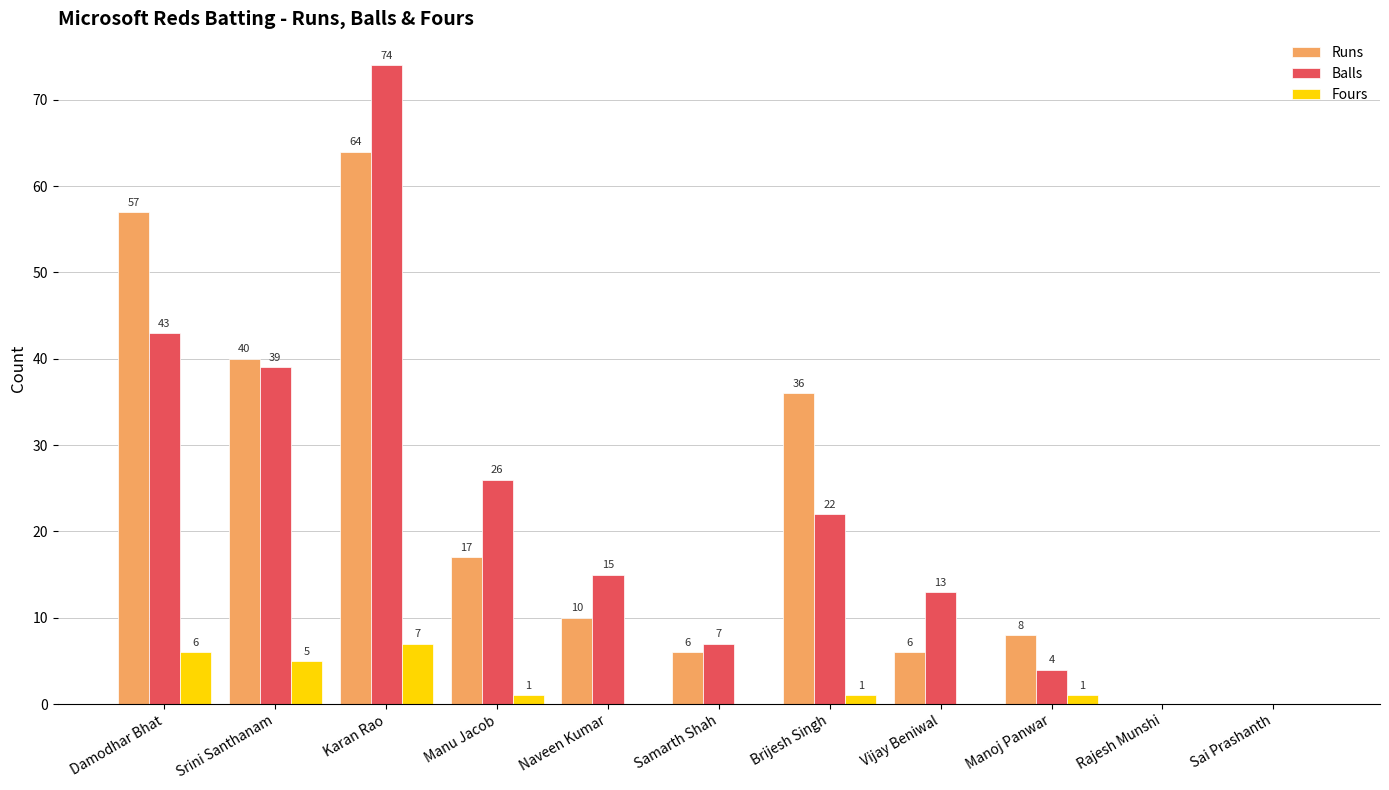

Reading left to right, extract all data points from this chart.

Runs: 57	40	64	17	10	6	36	6	8	0	0
Balls: 43	39	74	26	15	7	22	13	4	0	0
Fours: 6	5	7	1	0	0	1	0	1	0	0